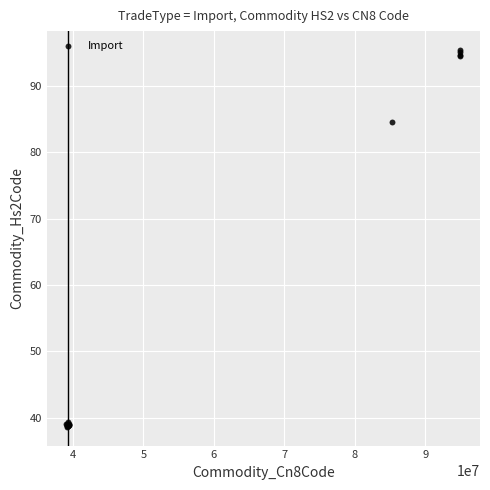

What Y value in the scatter plot is closest to 67?

84.5